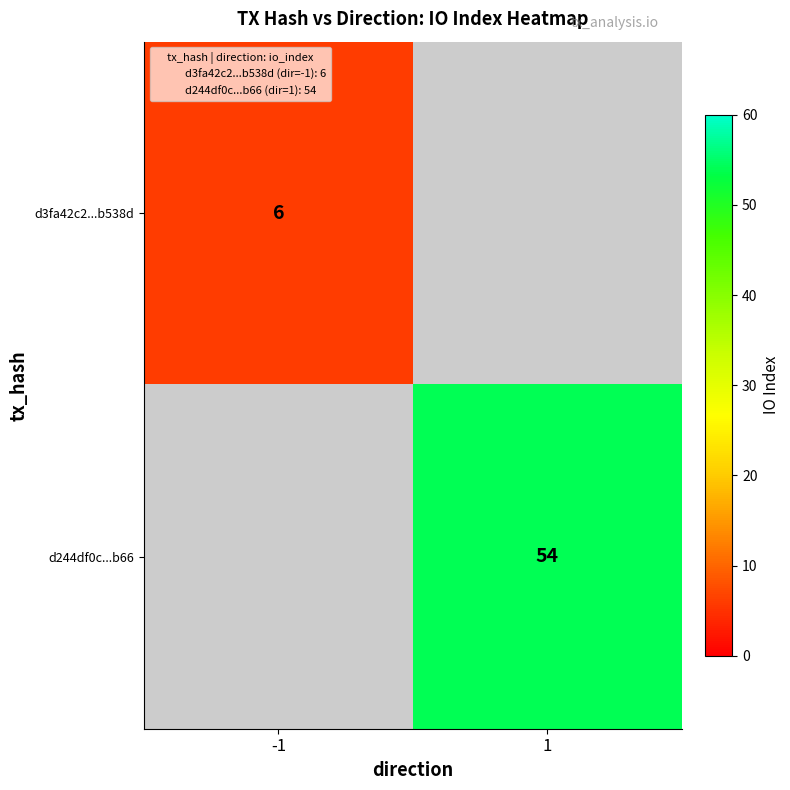

What is the greatest value displayed?

54.0